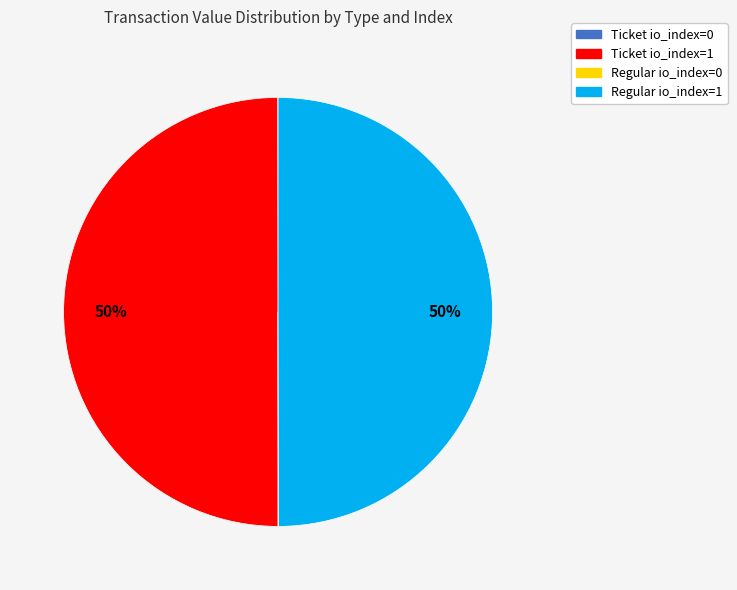

True or false: Regular io_index=1 accounts for 41% of the total.

False